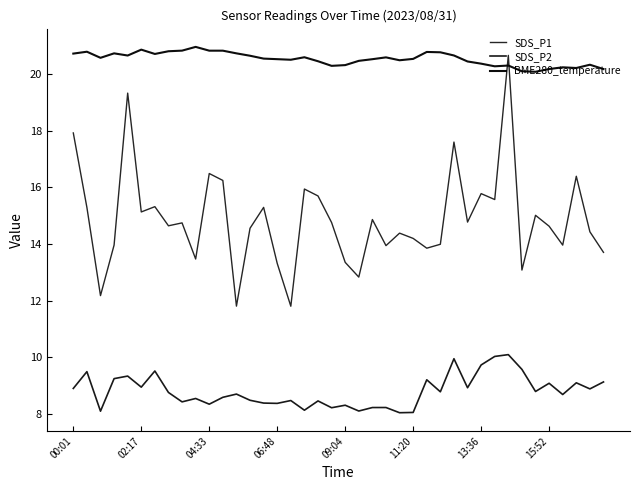

List the series in order of their peak value, lowest first.

SDS_P2, SDS_P1, BME280_temperature